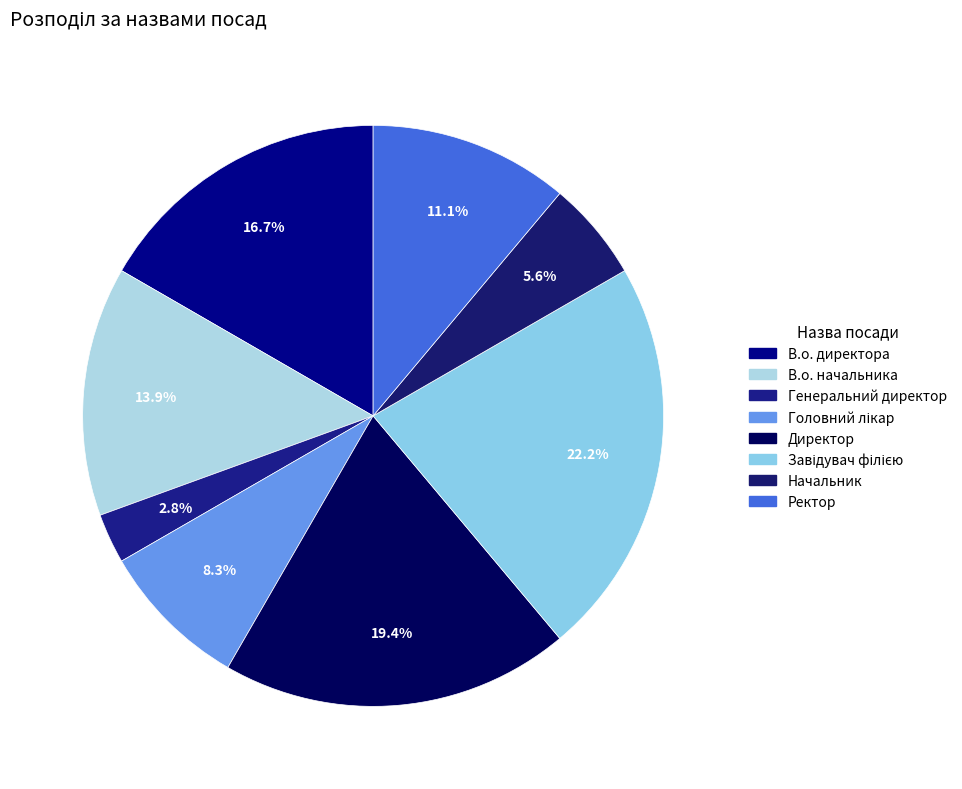

Count the number of slices in the pie.

8